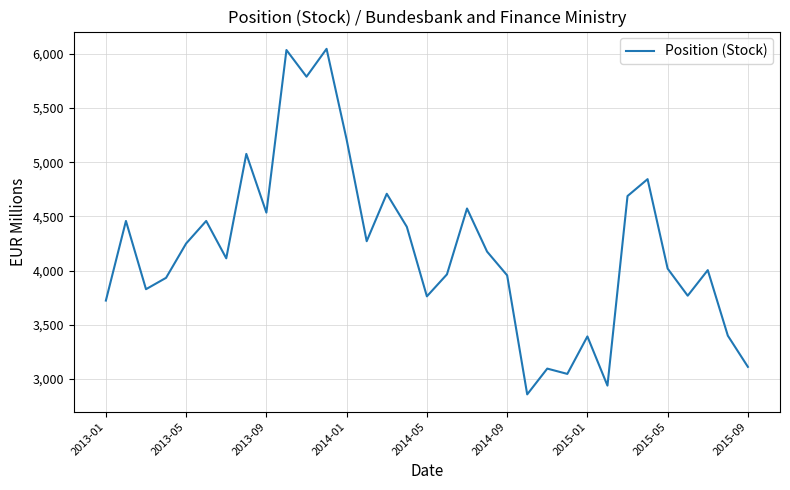

Does the chart display data point markers on the line(s)?

No